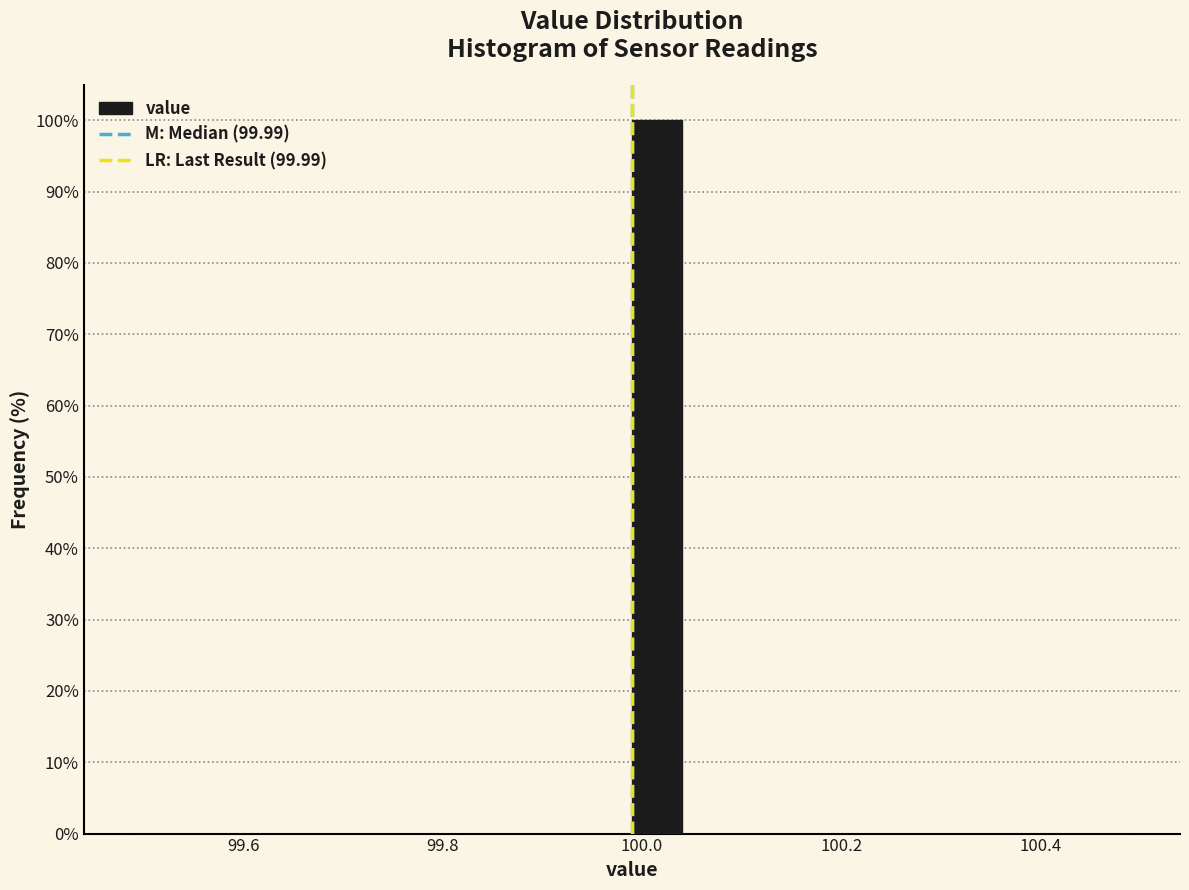

Read against the x-axis, roughly where is the centre of the tallest bar?

100.02